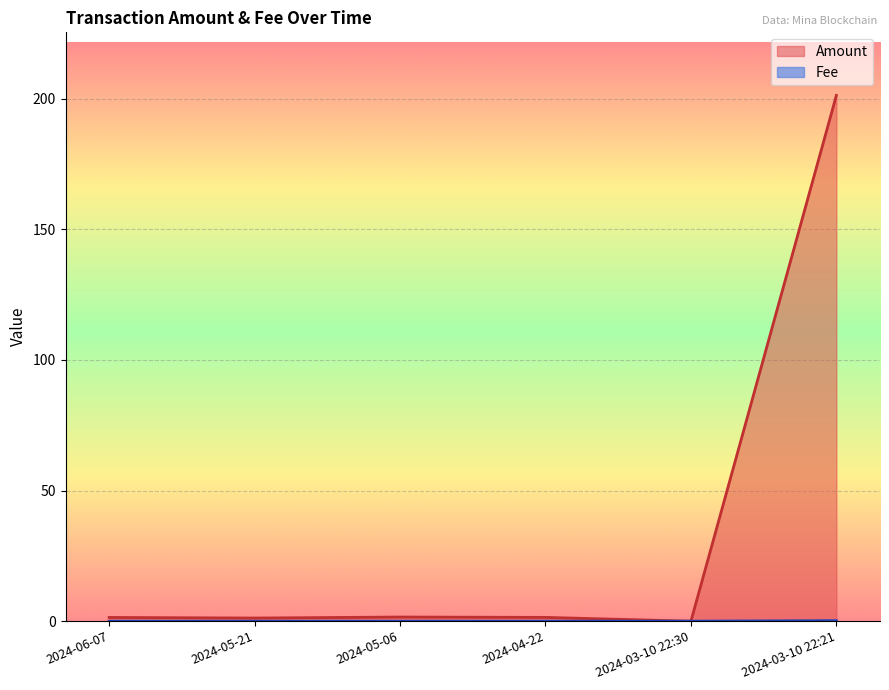

True or false: Fee has more than 2 interior local peaks.

False